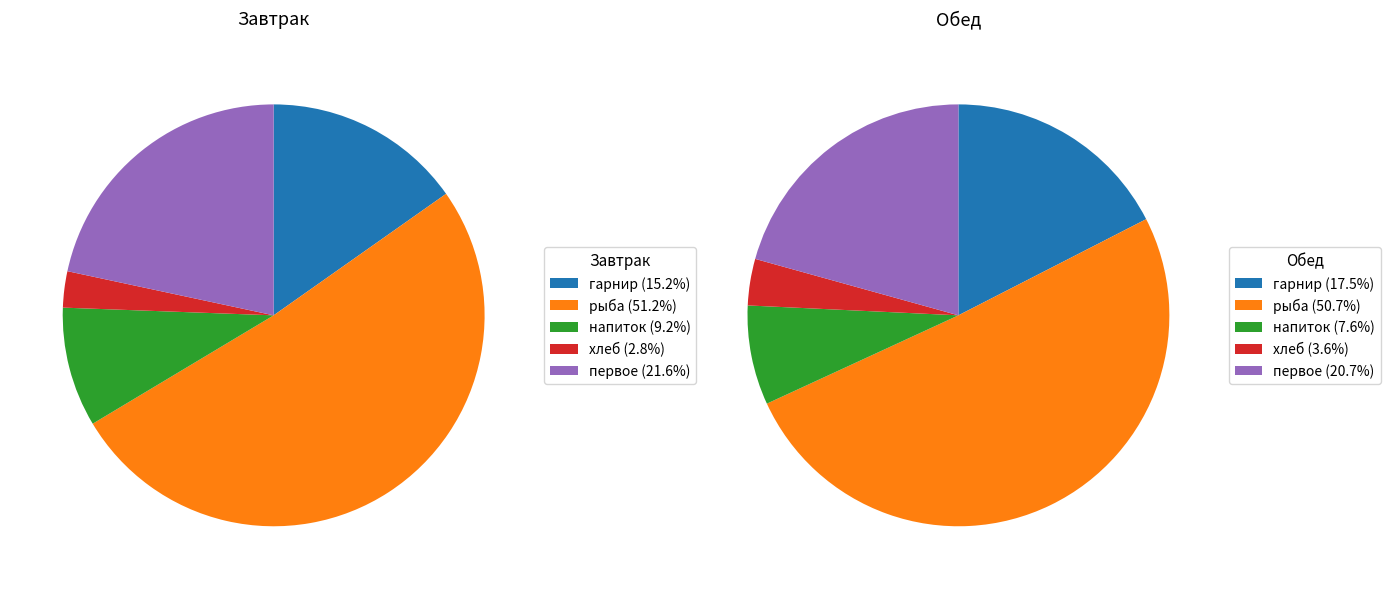

How much of the chart is everything except гарнир?

84.8%